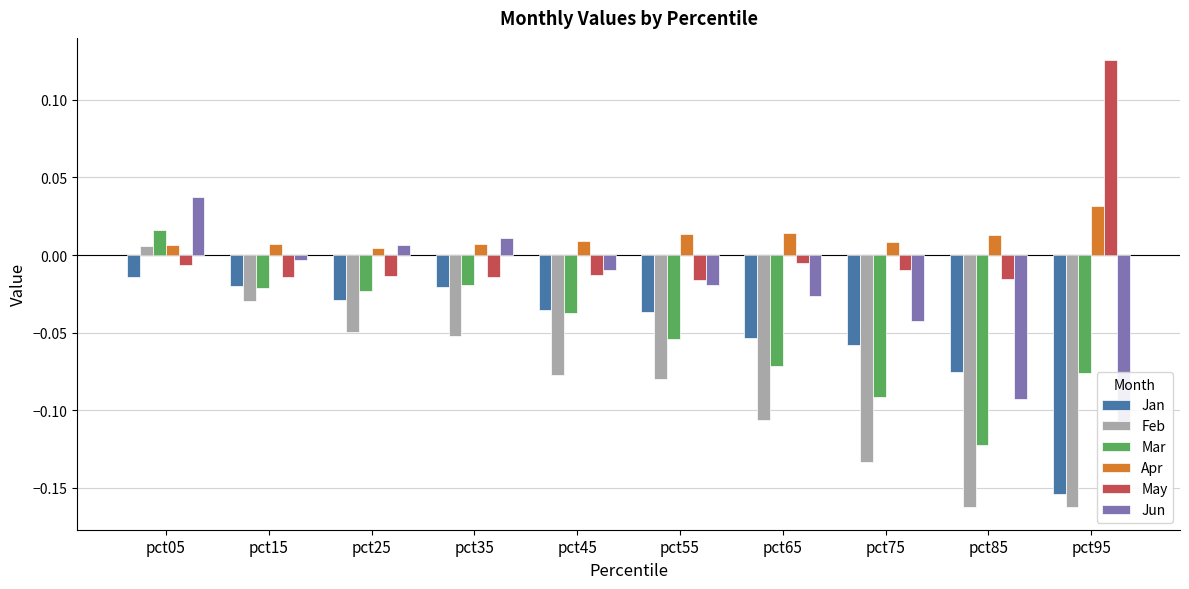

Which category has the lowest value across all series?

pct95